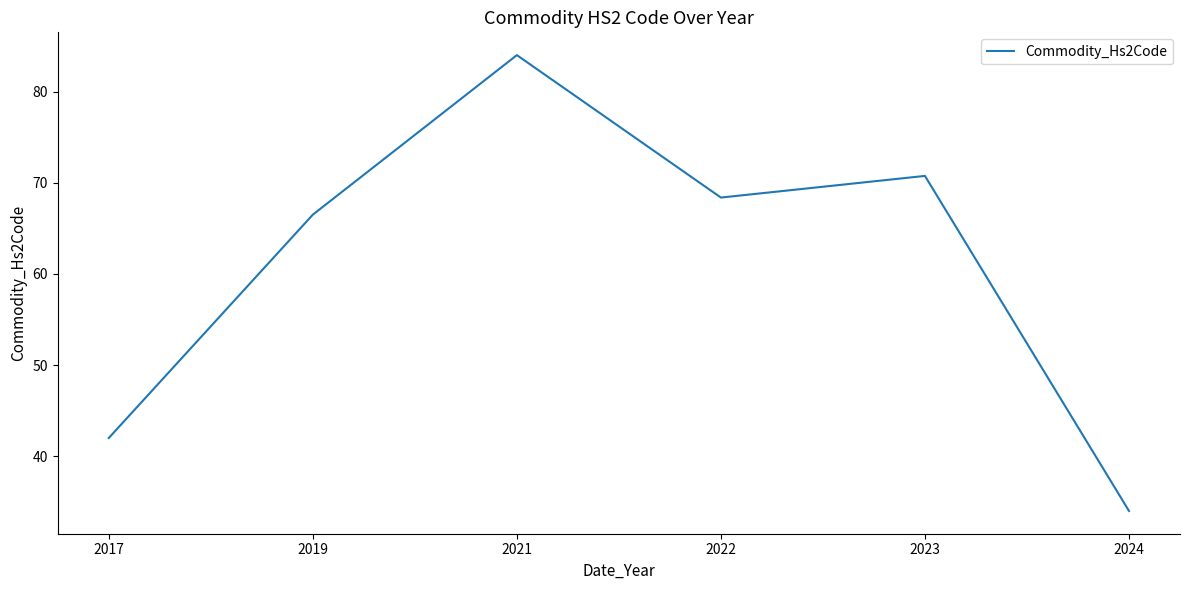

What is the change in value from 2021 to 2024?

-50.0